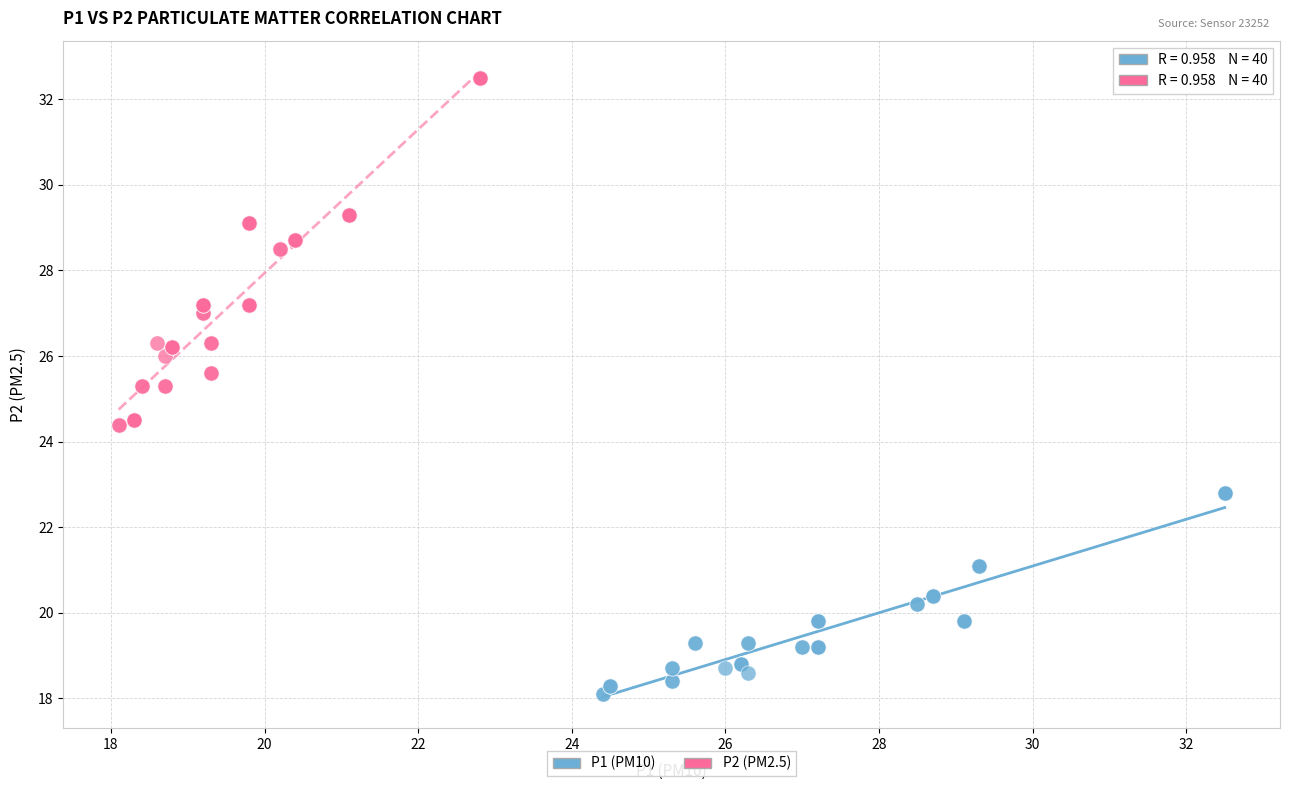

Which series has the widest spread of Y values?

P2 (PM2.5)